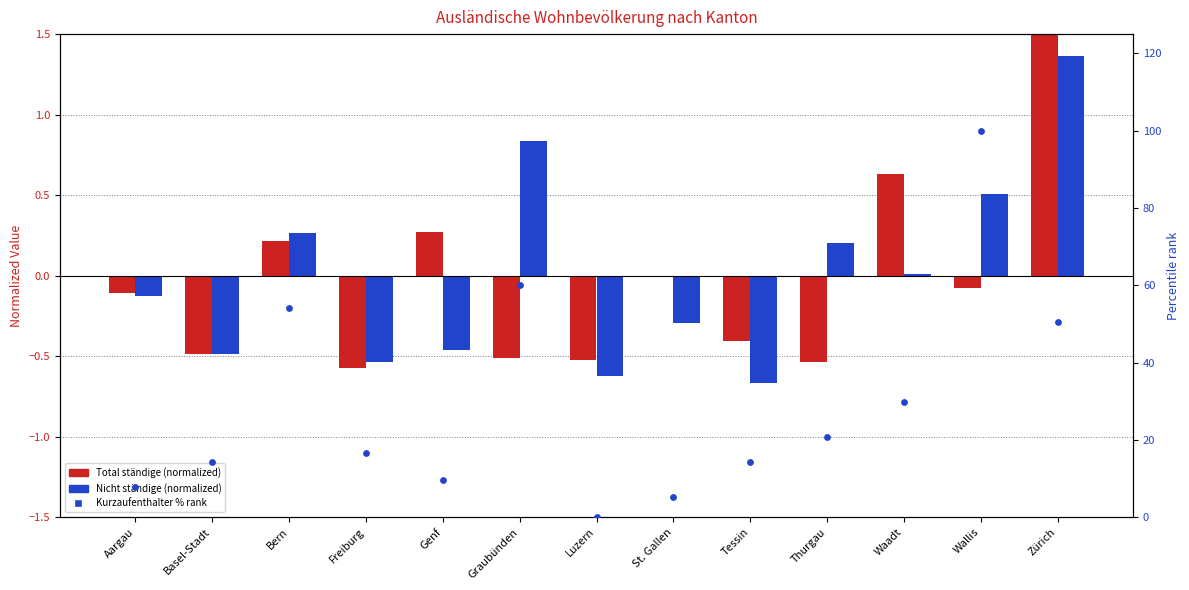

At which category is the sum across all series the highest?

Wallis